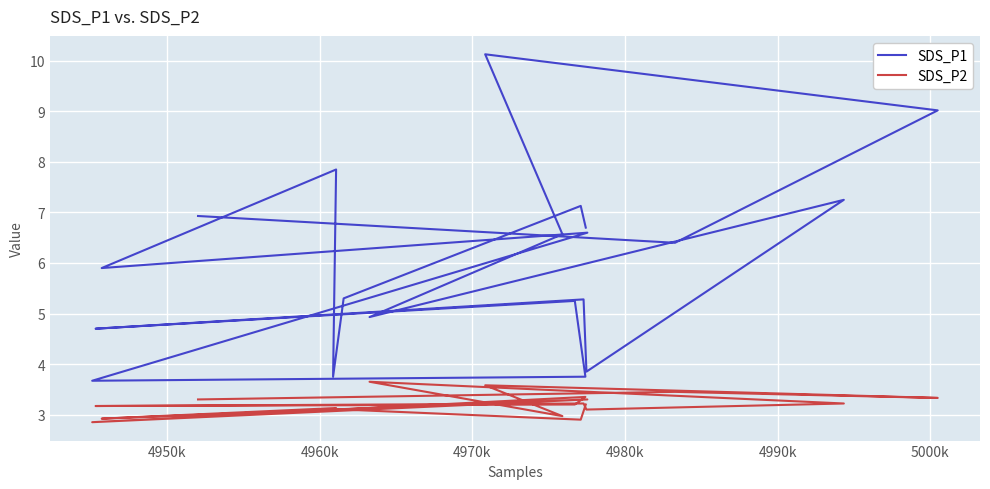

Where is the first local minimum for SDS_P2?

4950k